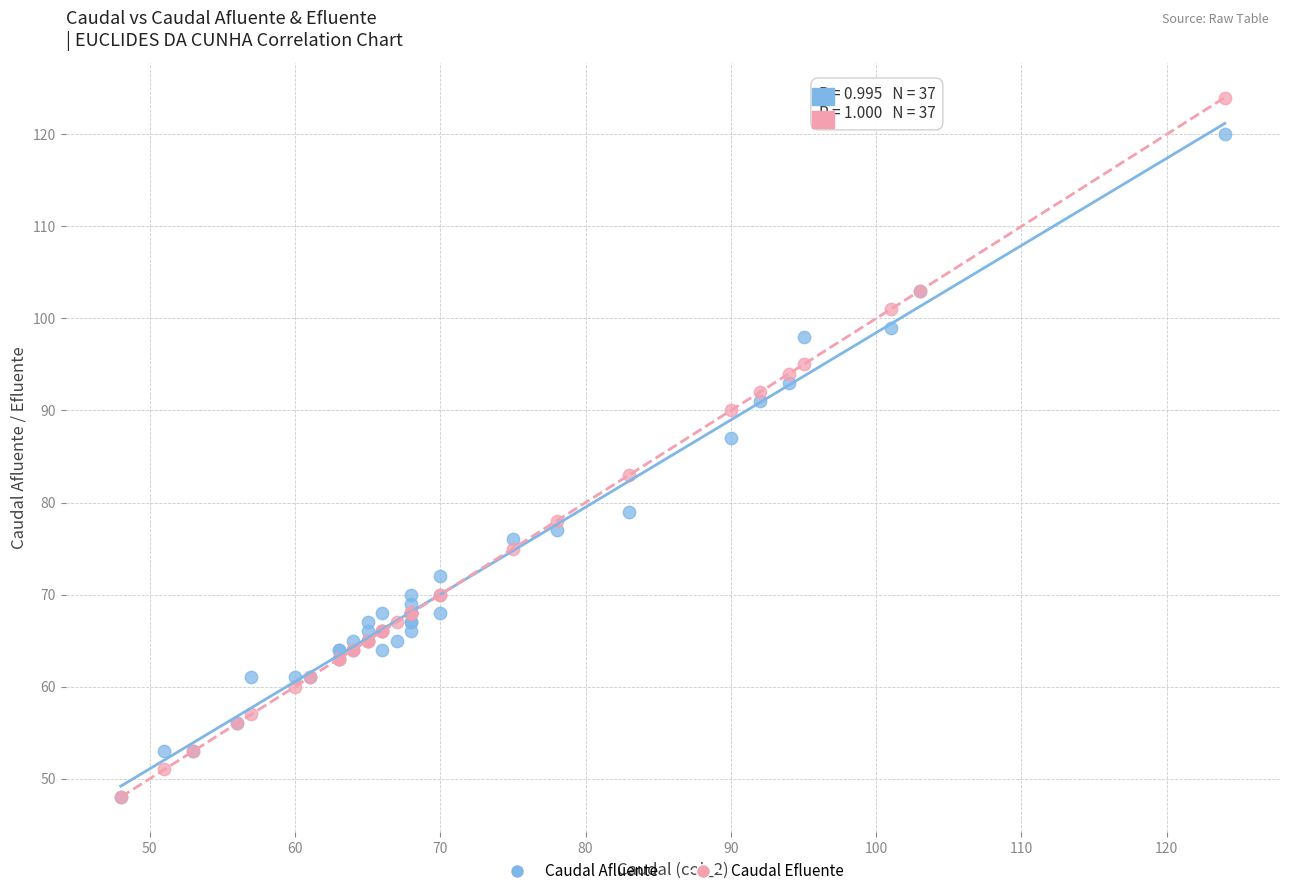

In the Caudal Afluente series, what Y value is closest to 84?

87